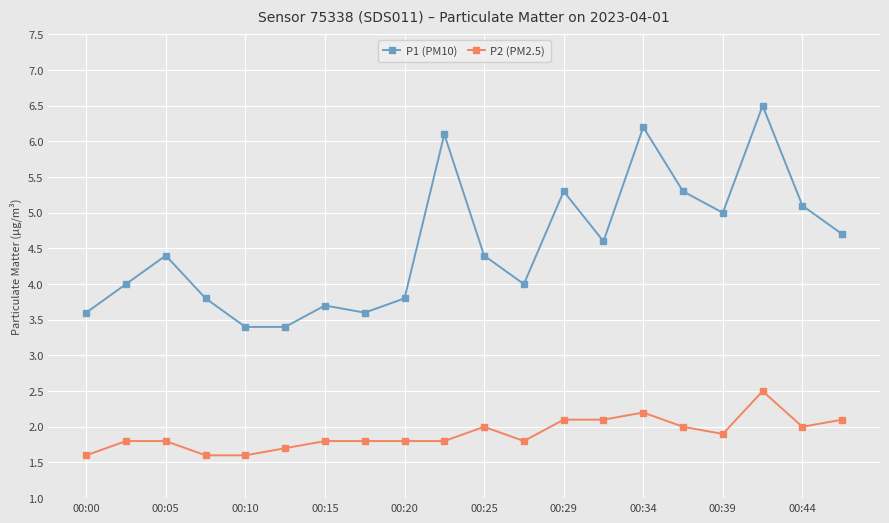

What is the minimum value shown in the chart?

1.6